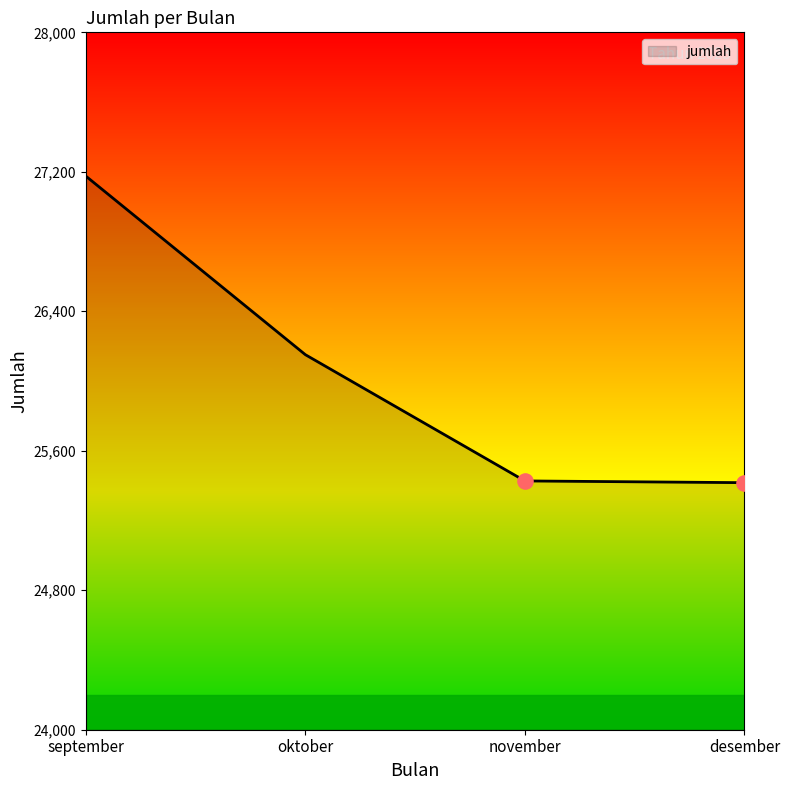

Which has a higher value, desember or september?

september